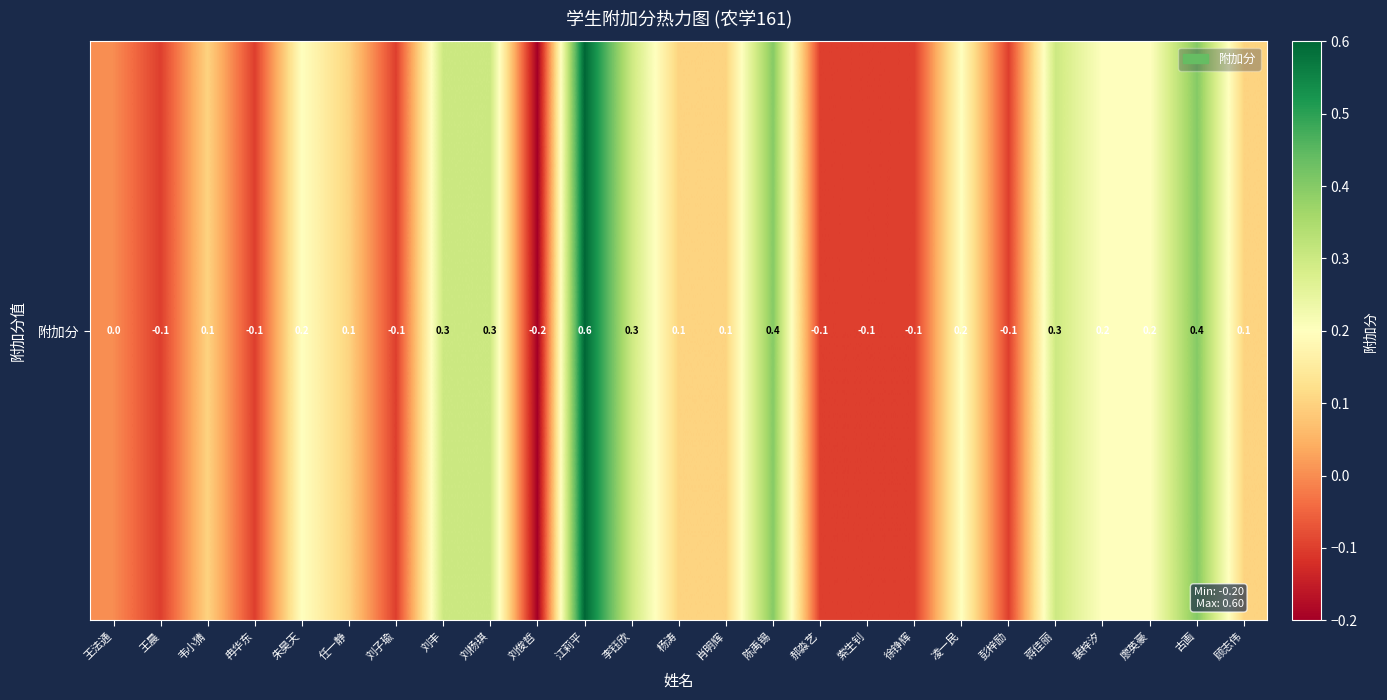

List the labels in order of value, largest first.

江莉平, 陈禹锡, 古画, 刘丰, 刘杨琪, 李钰欣, 蒋佳丽, 朱昊天, 凌一民, 裴梓汐, 廖英豪, 韦小猜, 任一静, 杨涛, 肖明辉, 顾志伟, 王法通, 王晨, 冉华东, 刘子瑜, 郝淼艺, 索生钊, 徐铮辉, 彭梓励, 刘俊哲